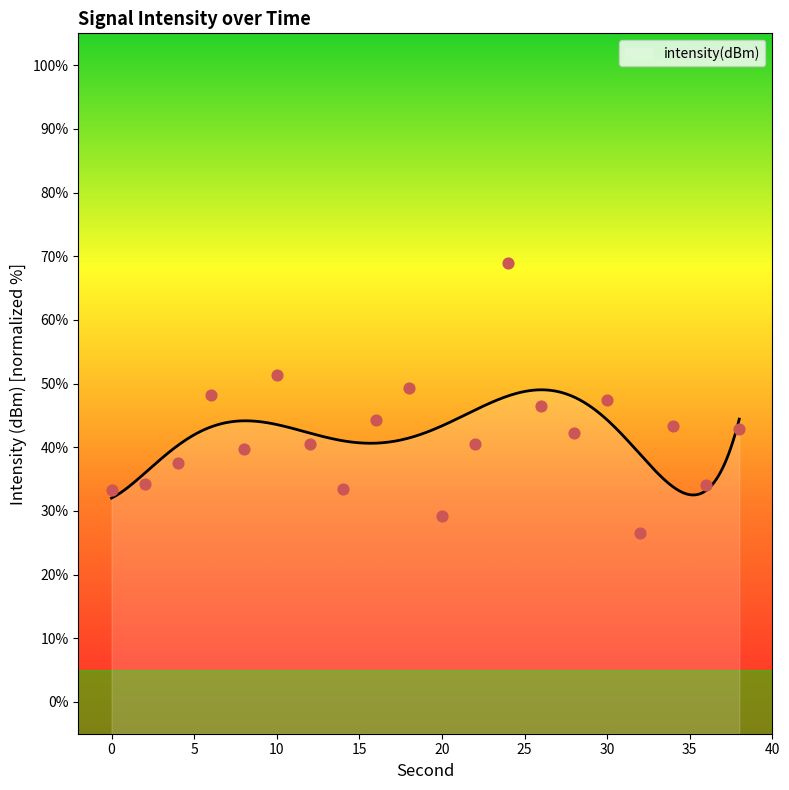

Which has a higher value, 32 or 10?

10